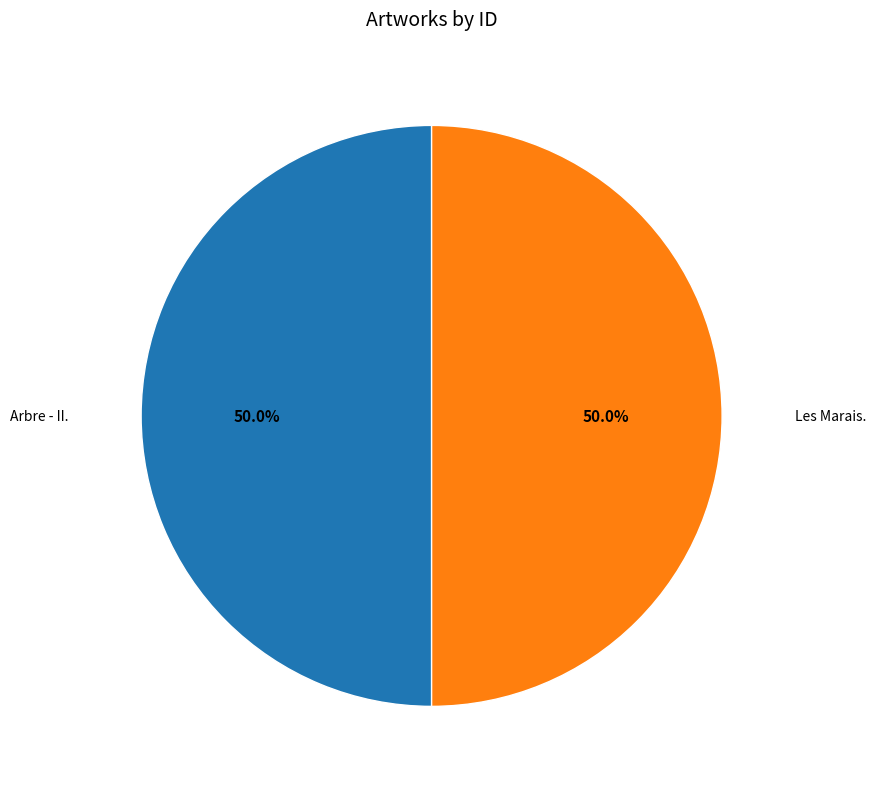

Rank the categories by value from lowest to highest.

Les Marais., Arbre - II.